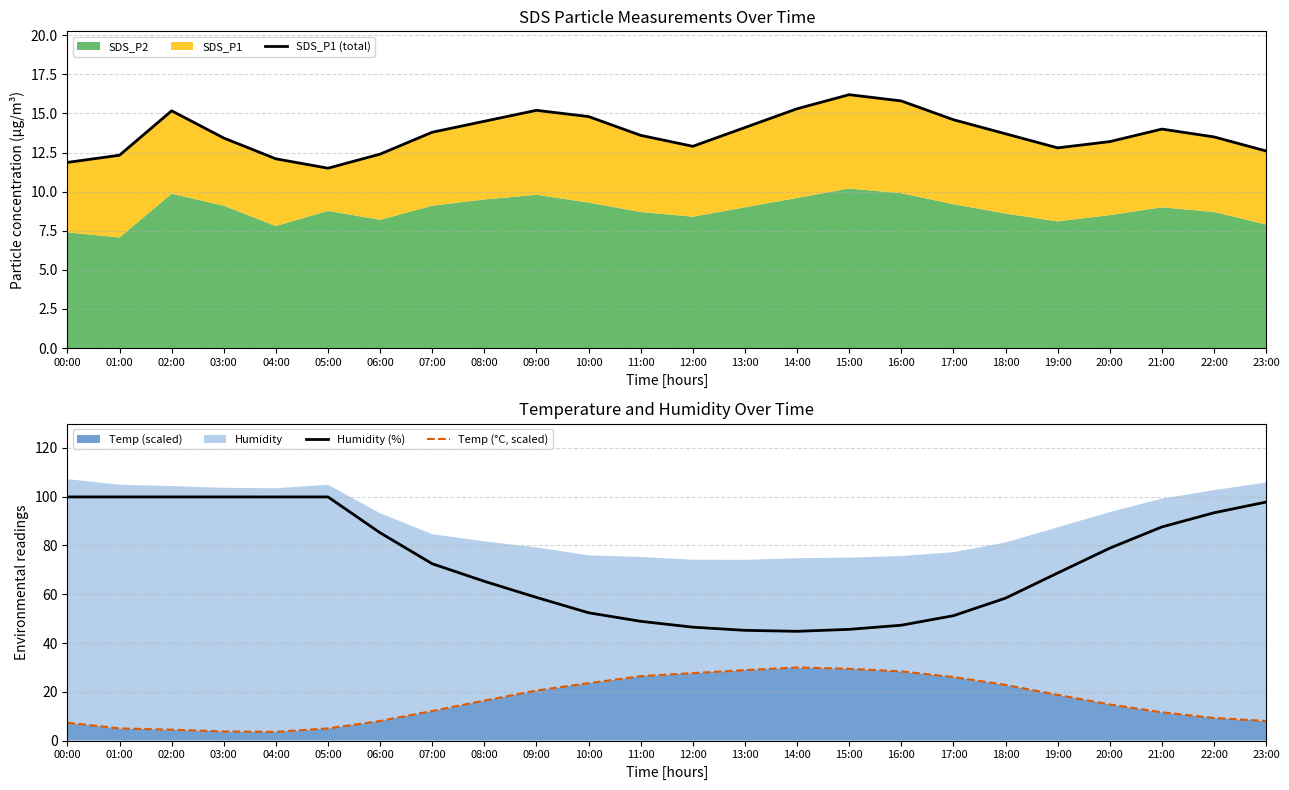

At which category does SDS_P1 (total) reach its first local peak?

02:00